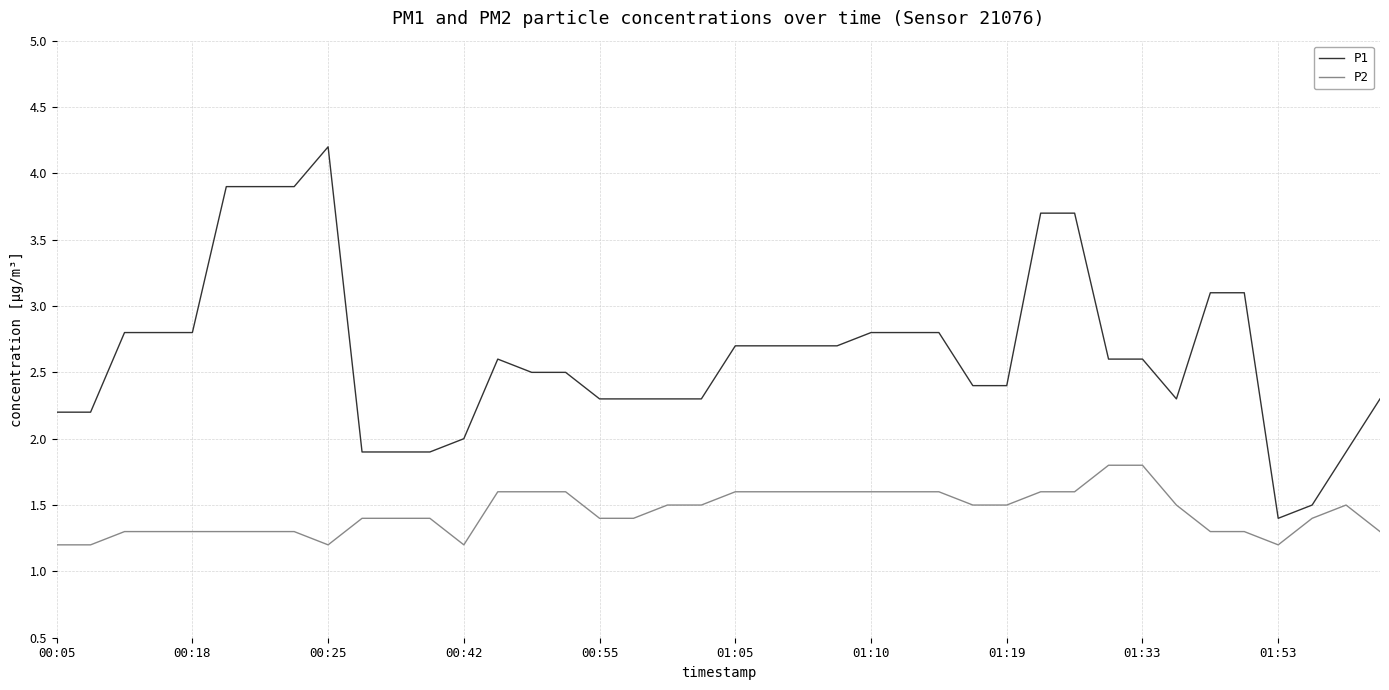

Rank the series by their maximum value, from lowest to highest.

P2, P1